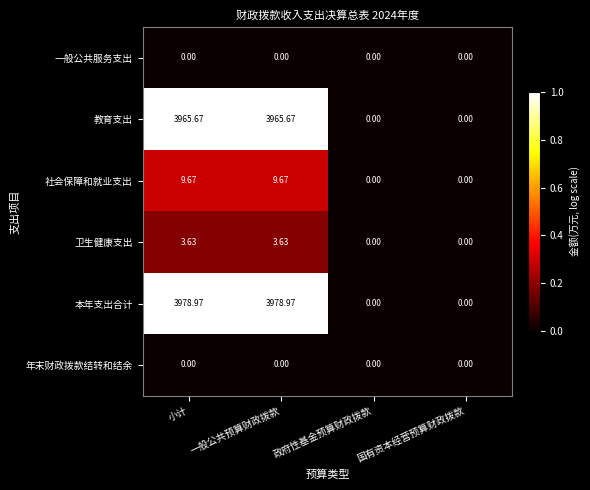

How many data points in 教育支出 are above 3965?

2